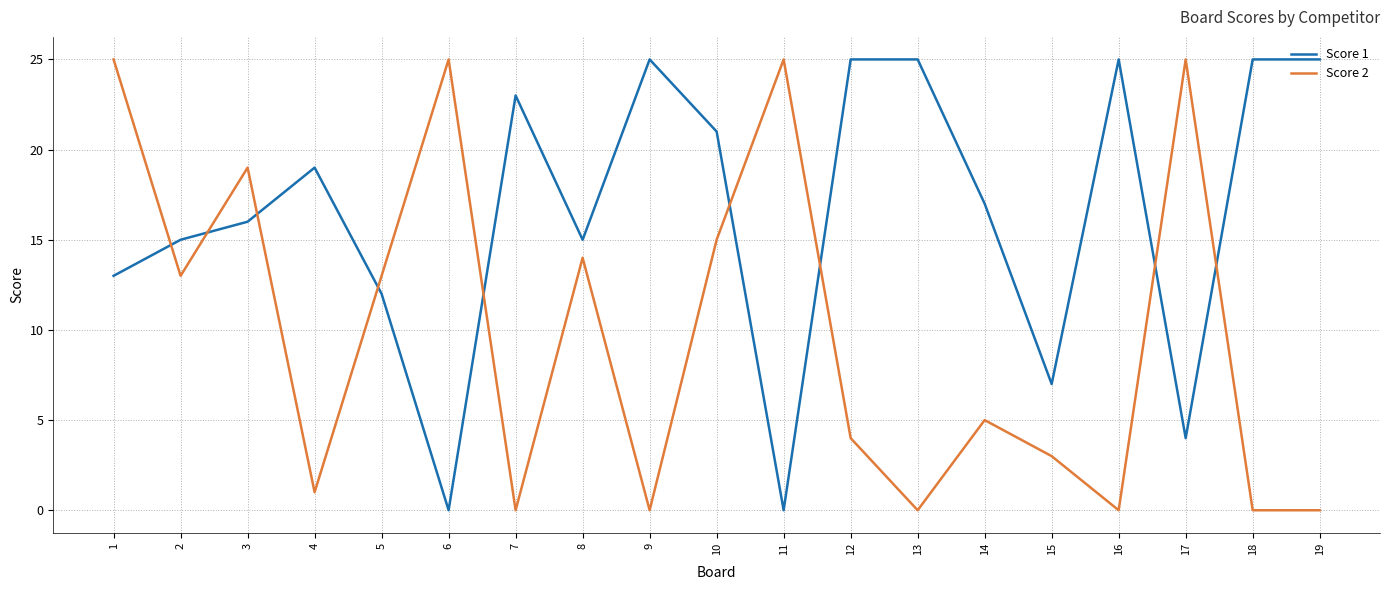

What is the difference between the second highest and second lowest values in the Score 2 series?

25